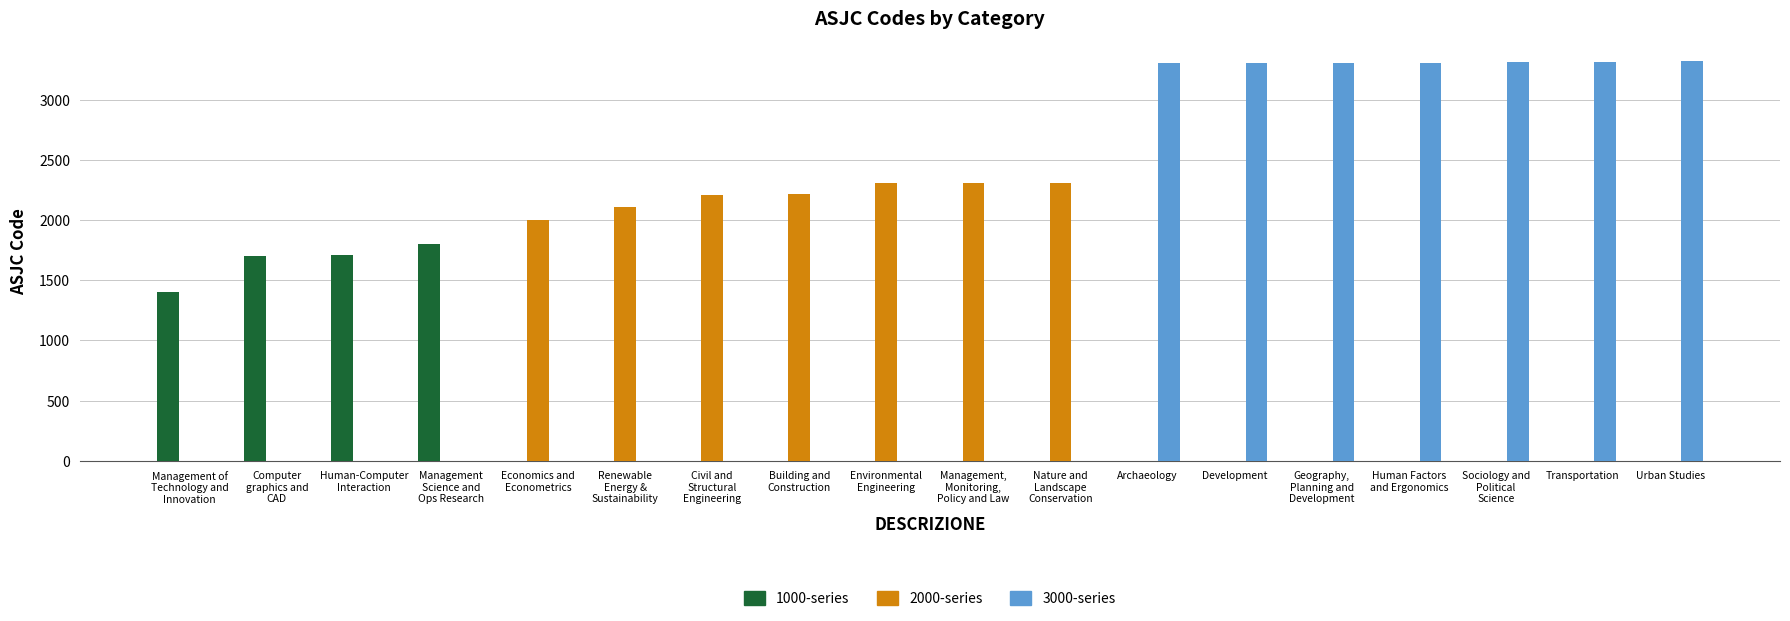

What is the spread (max minus min) of values at Sociology and
Political
Science?

3312